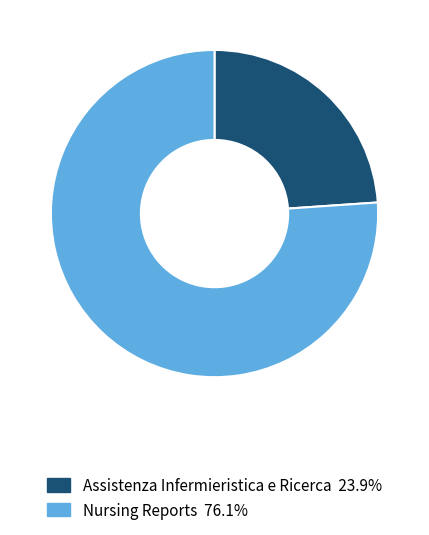

Is it true that Assistenza Infermieristica e Ricerca is 24% of the pie?

True